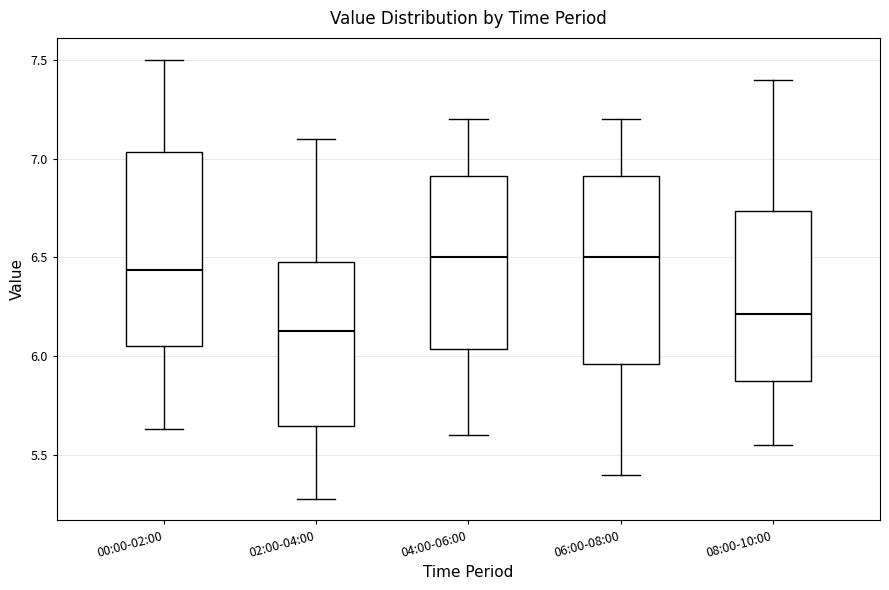

Where does the lower whisker of the box for 08:00-10:00 end on the y-axis? The values are not printed on the chart, so give them approximately, as read against the axis.

5.55